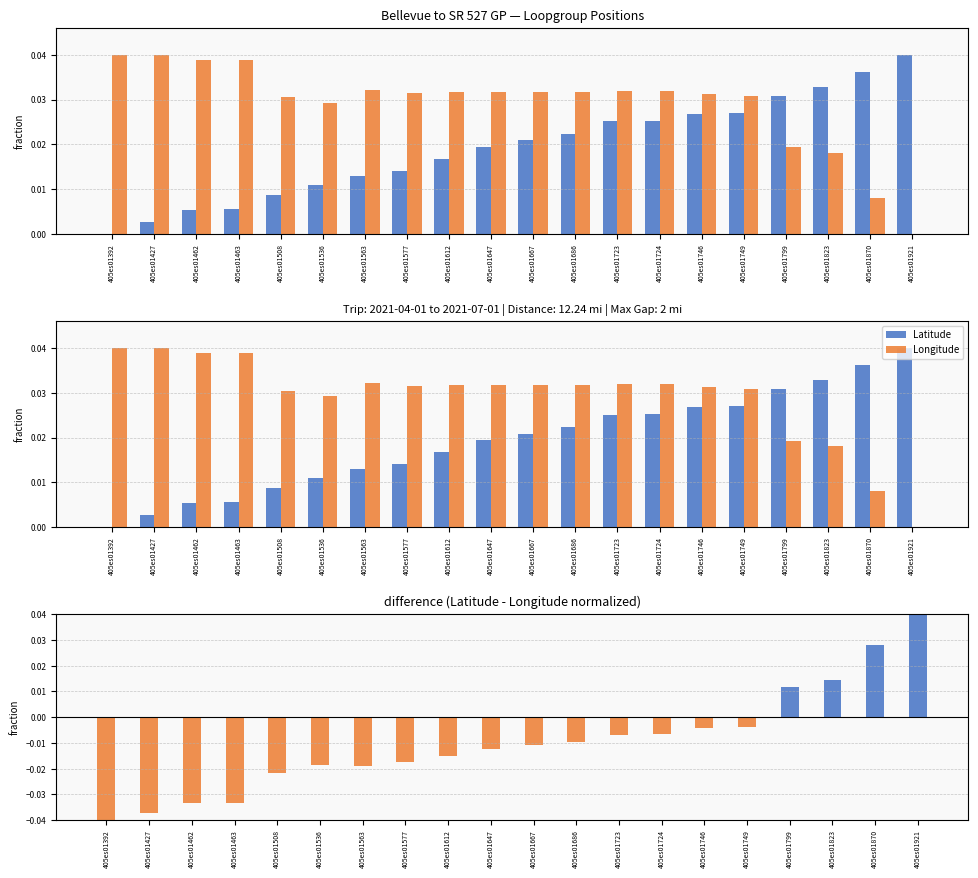

True or false: Lat - Lon (normalized) has a value of -0.0 at 405es01536.

True